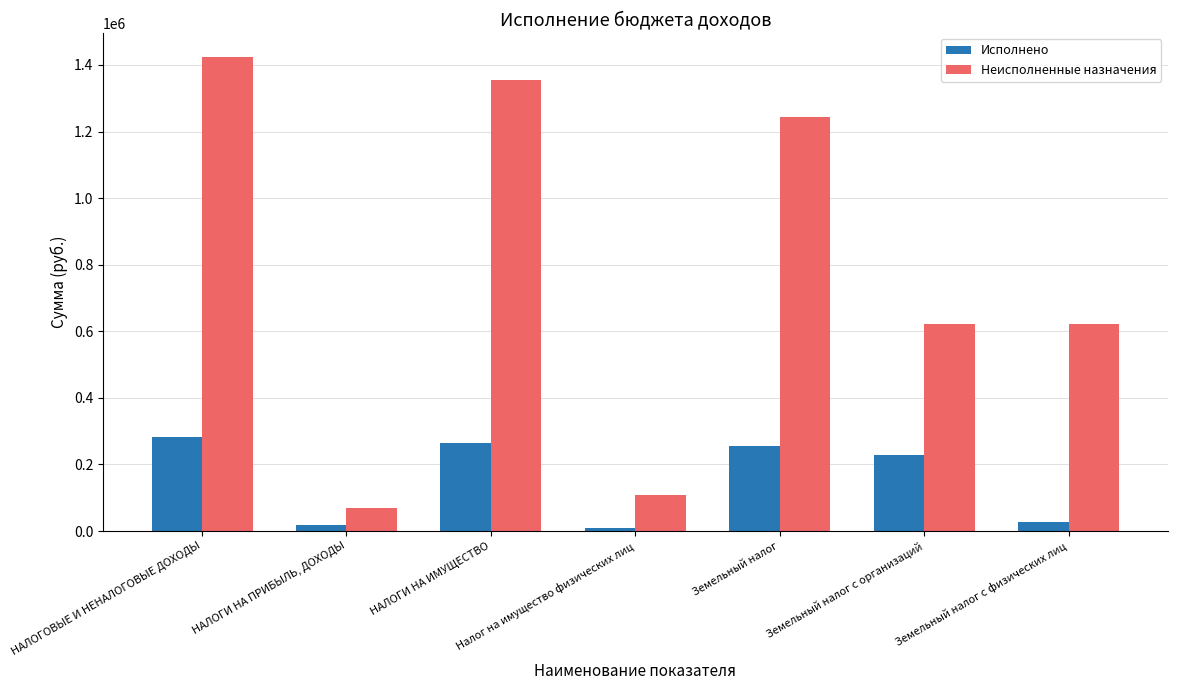

Rank the series at НАЛОГИ НА ПРИБЫЛЬ, ДОХОДЫ from lowest to highest value.

Исполнено, Неисполненные назначения